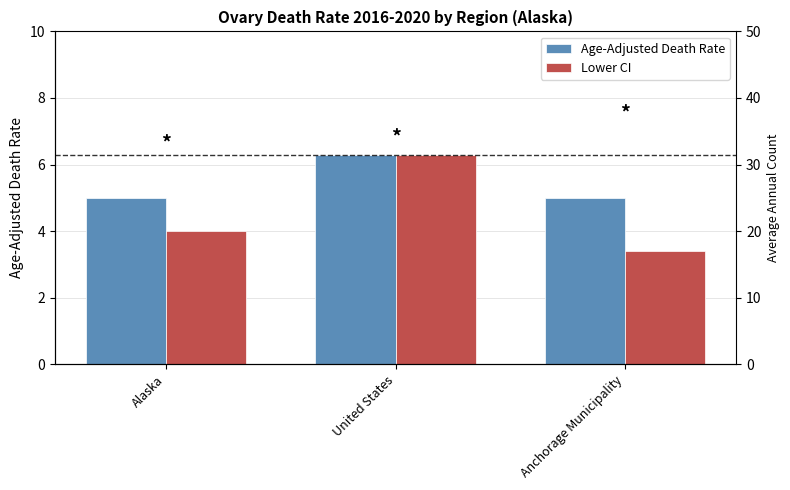

Reading right to left, what are all the values shown in this chart?

Age-Adjusted Death Rate: Anchorage Municipality=5.0	United States=6.3	Alaska=5.0
Lower CI: Anchorage Municipality=3.4	United States=6.3	Alaska=4.0